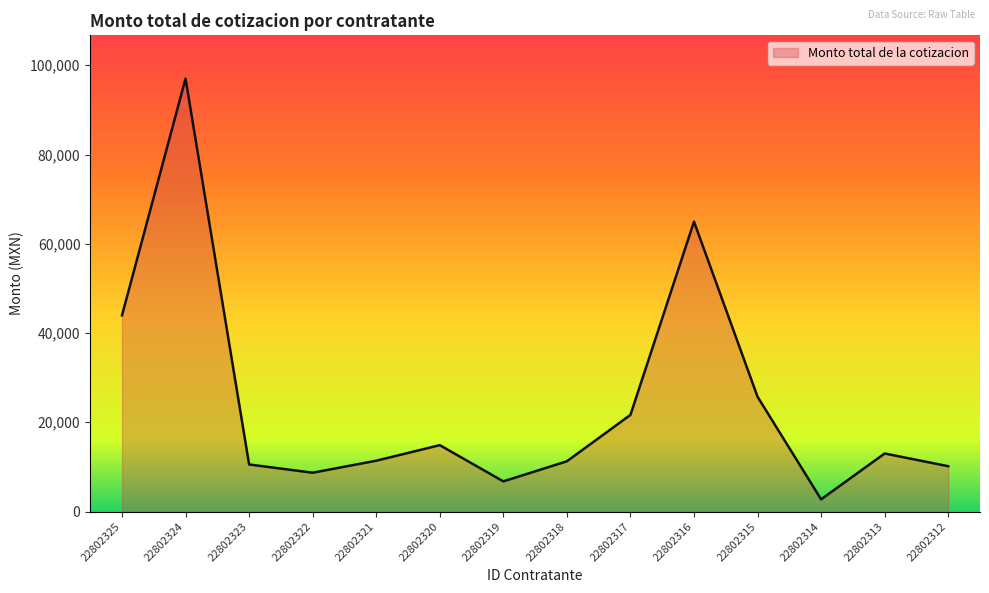

How many interior local peaks (higher than both neighbors) does the data have?

4